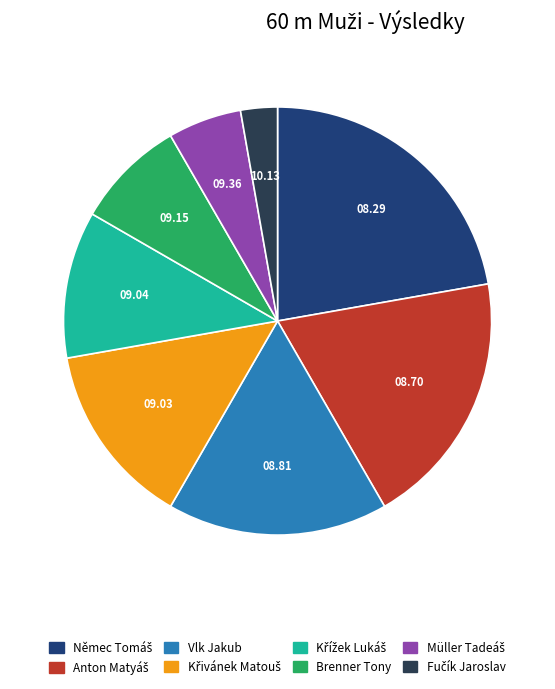

Is there a majority slice in this chart?

No